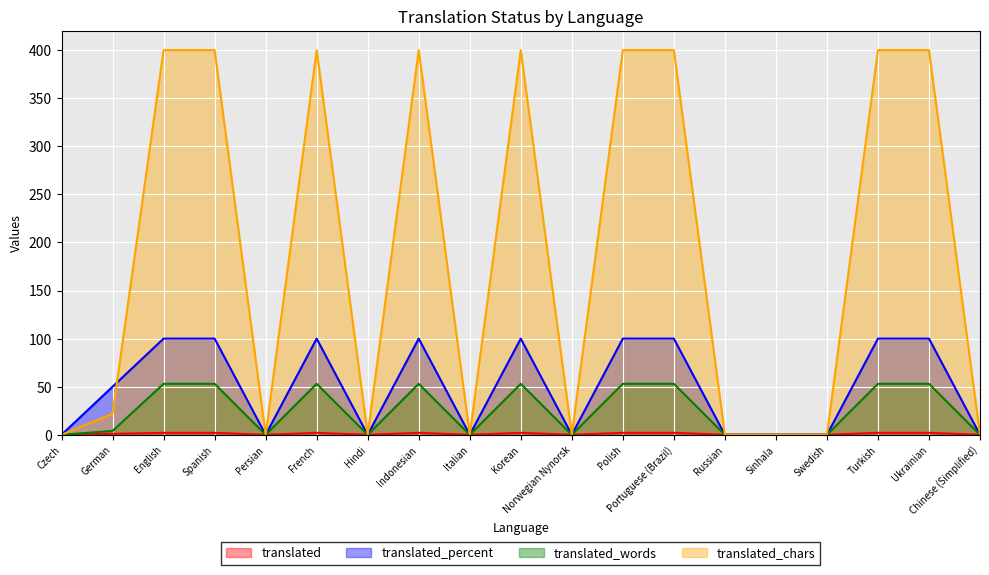

The translated_words series shows 20 at Ukrainian. True or false?

False